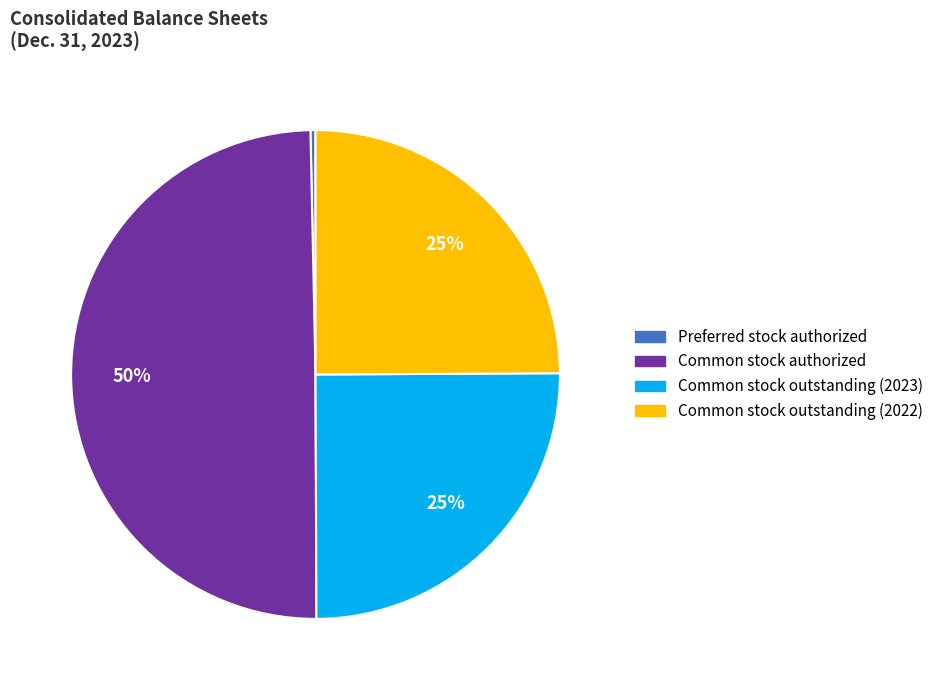

To the nearest percent, what is the average slice percentage?

25%